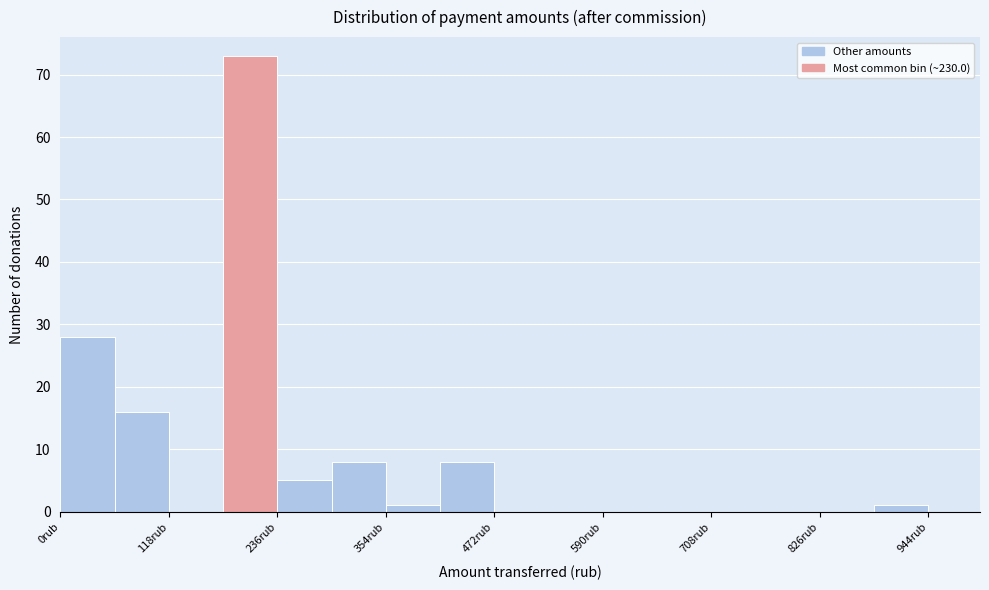

Read against the x-axis, roughly where is the centre of the tallest bar?

200